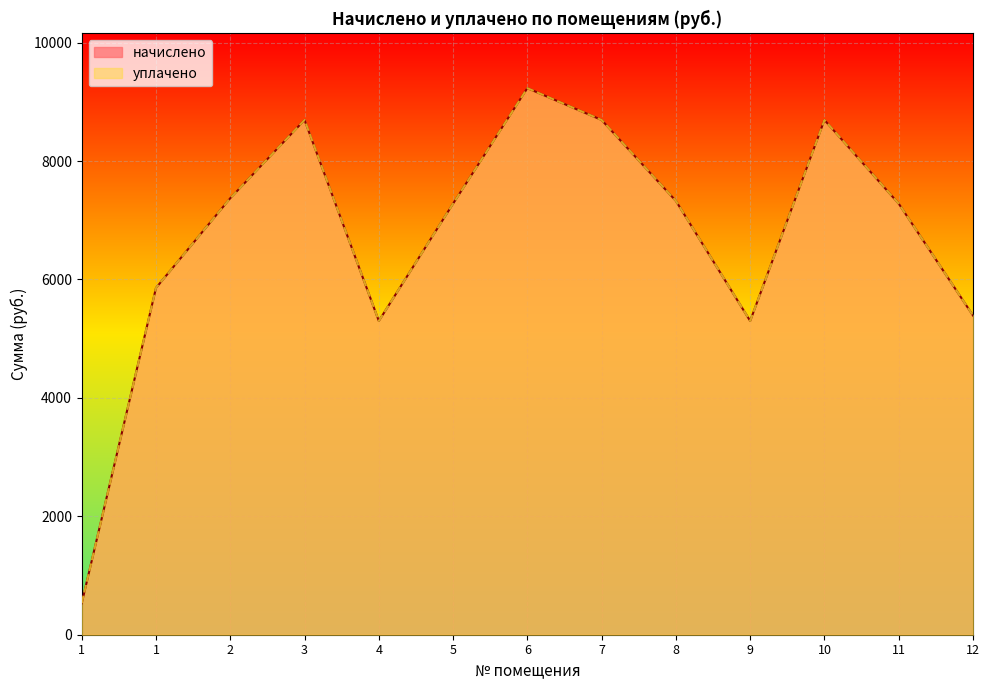

In уплачено, how many points are higher than both neighbors (excluding endpoints)?

3